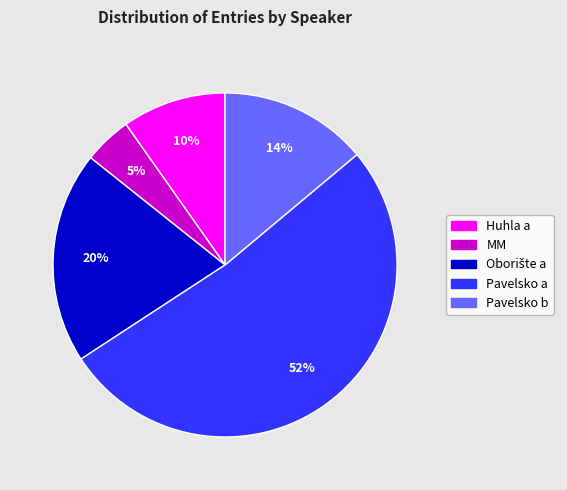

True or false: Pavelsko a accounts for 52% of the total.

True